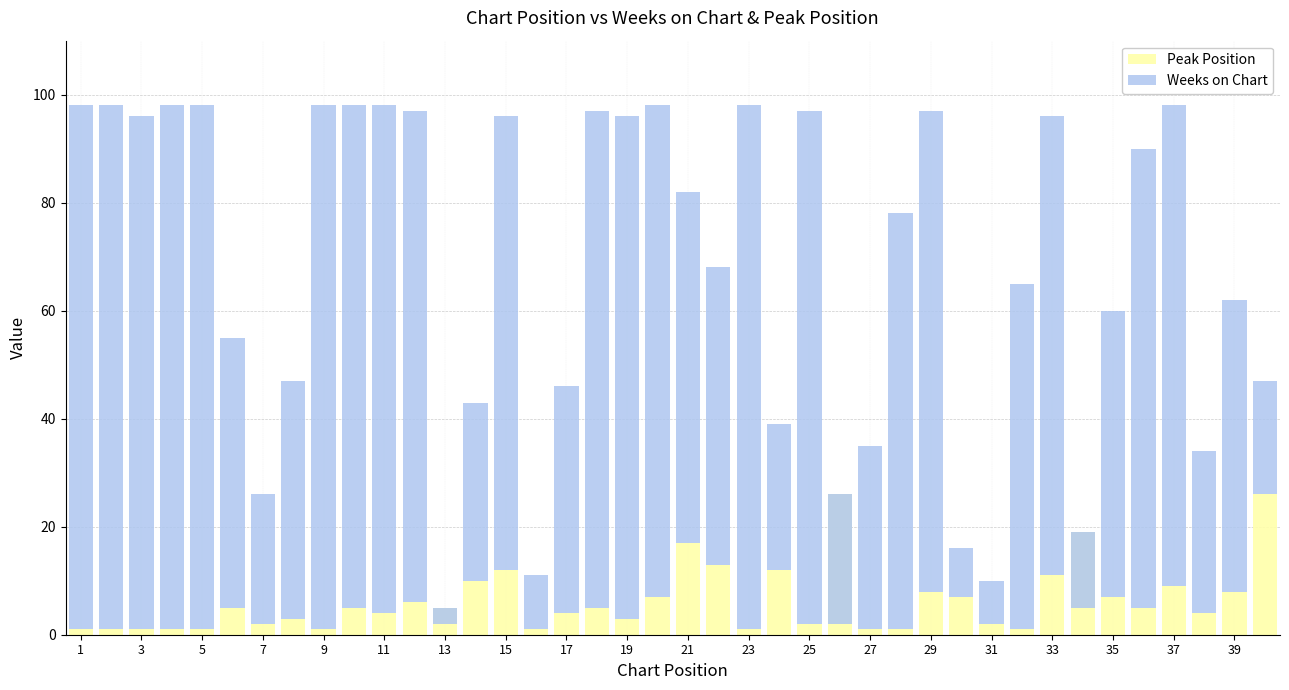

How many data points does each series have?

40